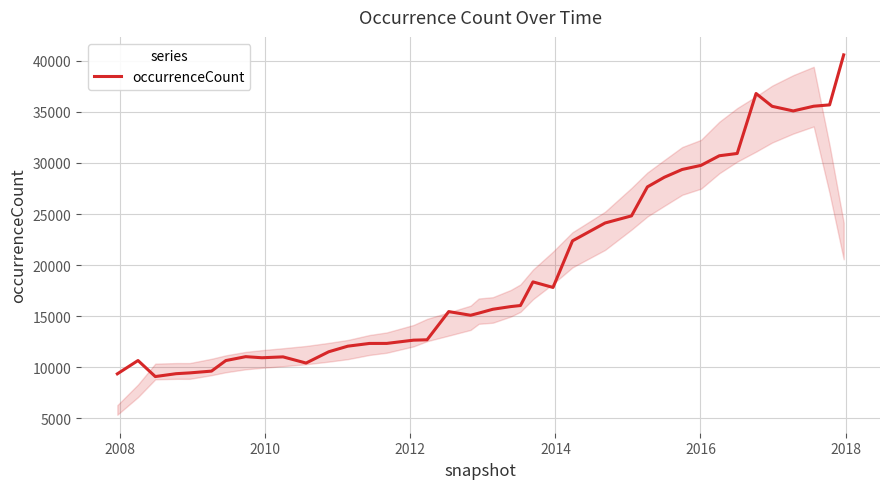

What is the maximum value shown in the chart?

40580